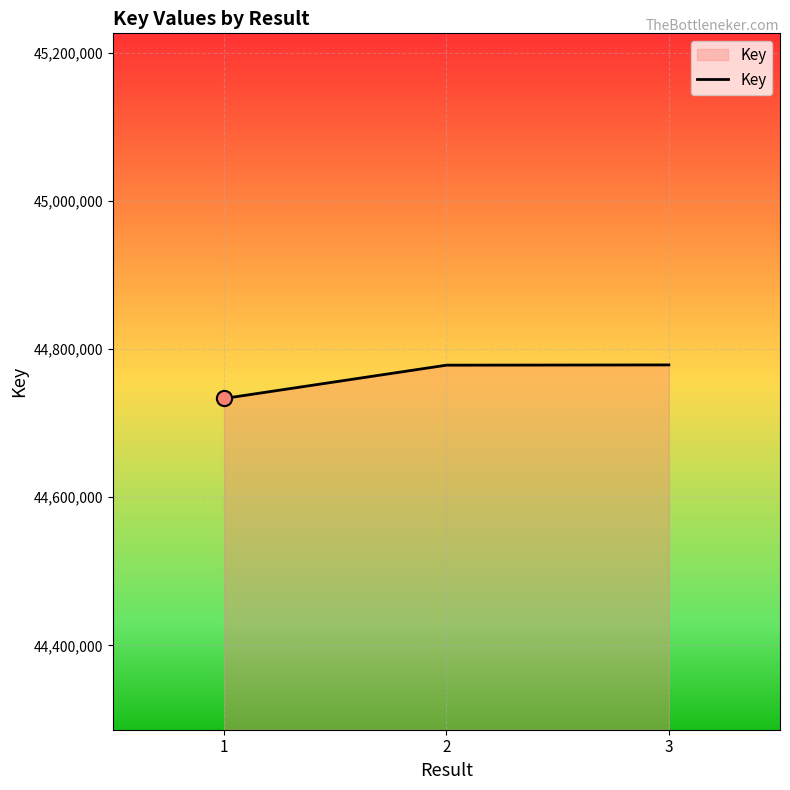

What is the ratio of the value at 1 to the value at 3?

1.0